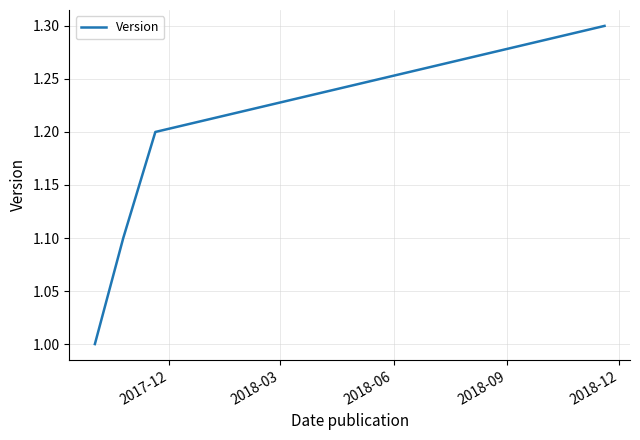

Is this an area chart (filled region under the line)?

No